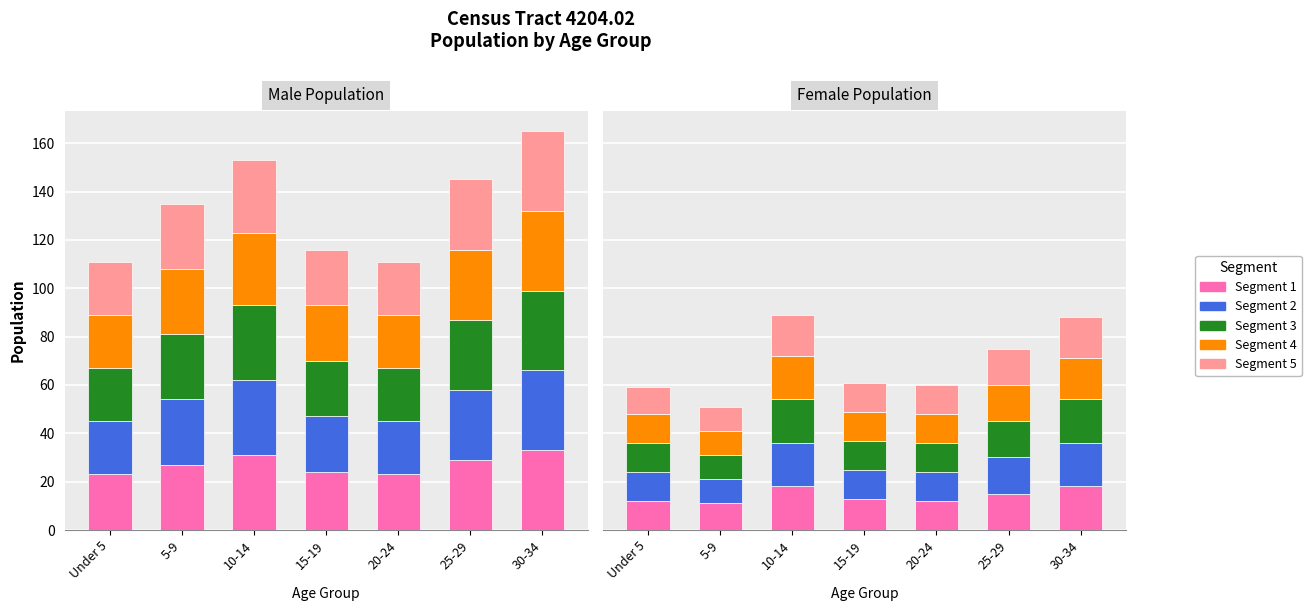

Rank the series by their maximum value, from highest to lowest.

Segment 1, Segment 2, Segment 3, Segment 4, Segment 5